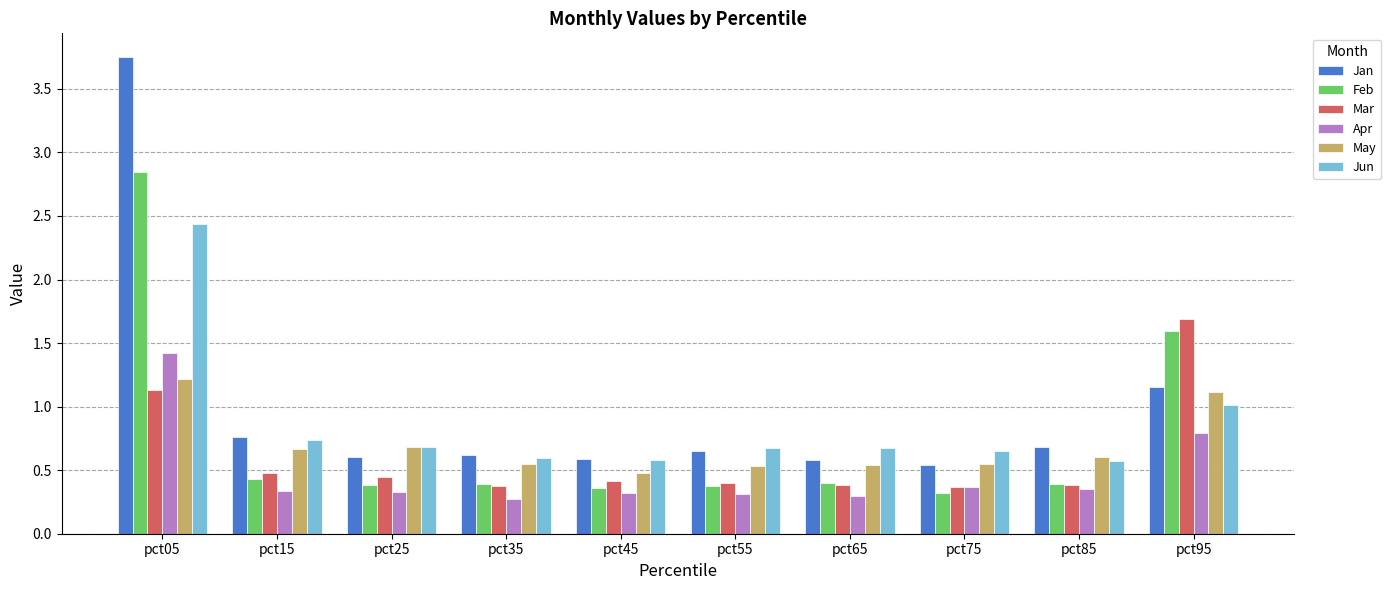

At which category does the chart reach its peak across all series?

pct05